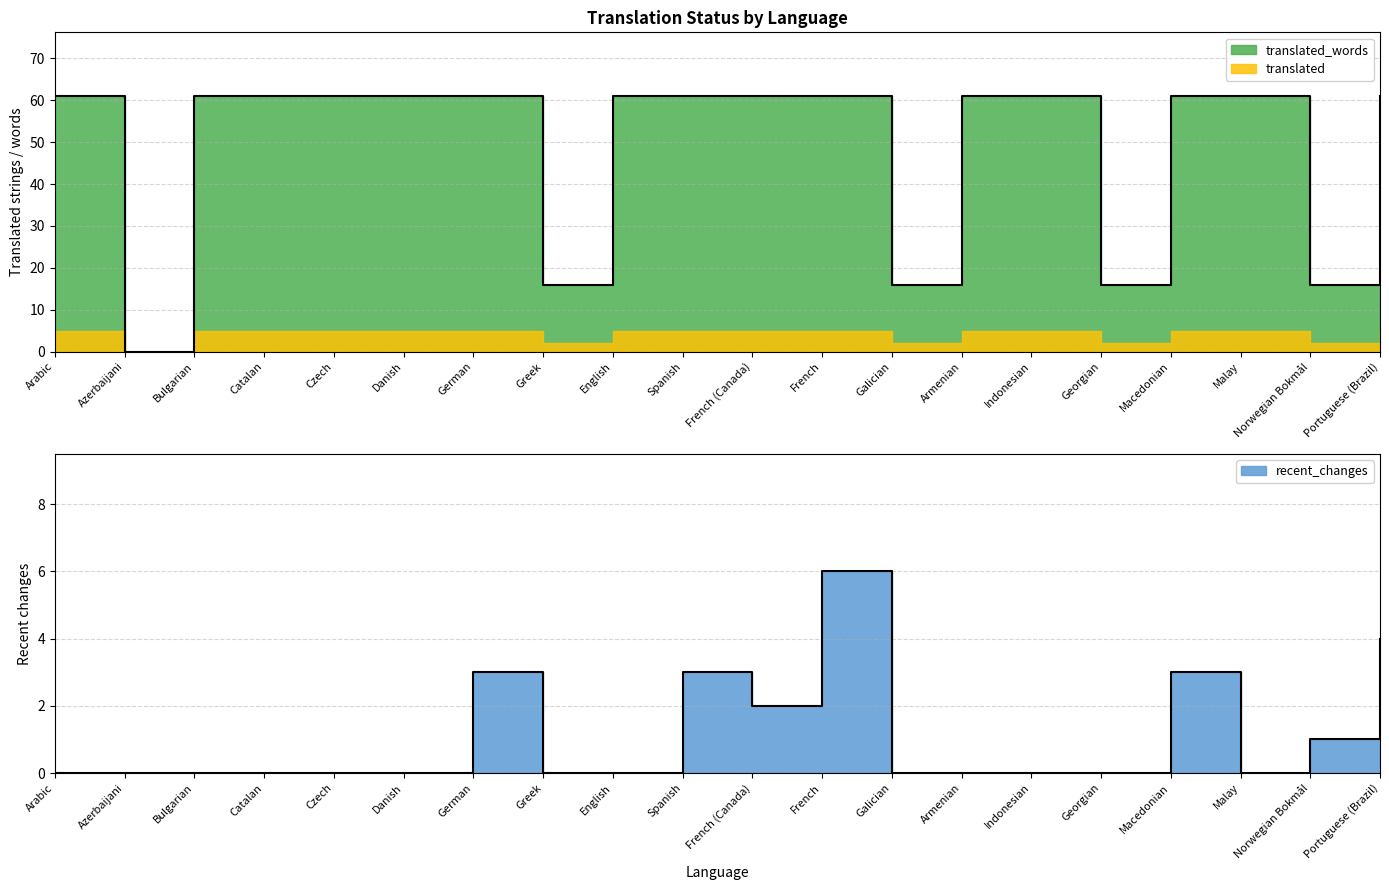

True or false: translated and recent_changes intersect in this chart.

False